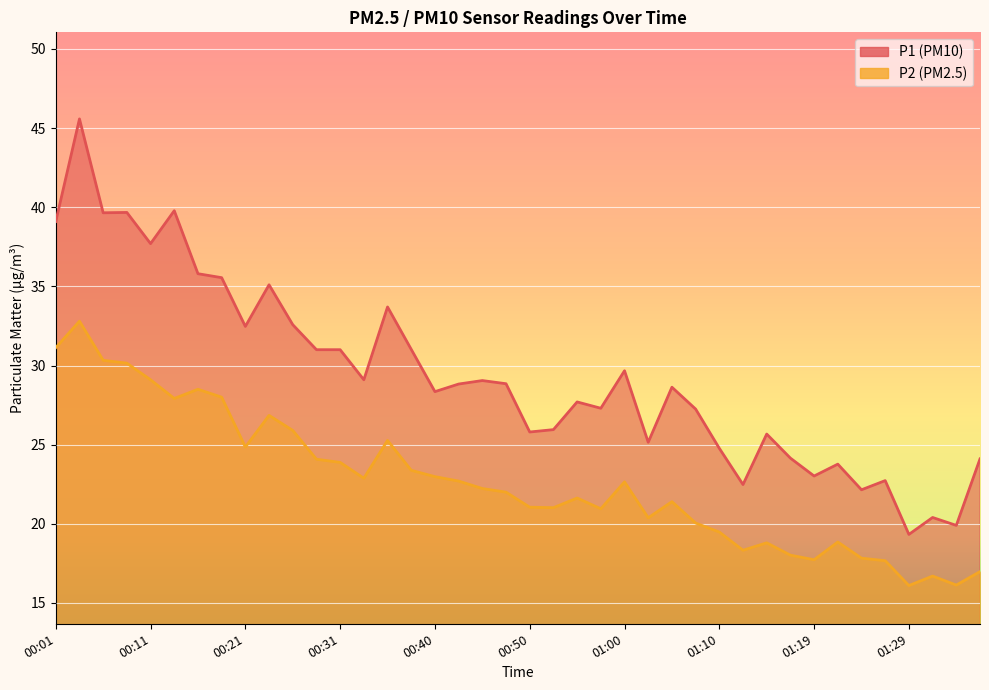

At how many categories does at least one series exceed 40?

1